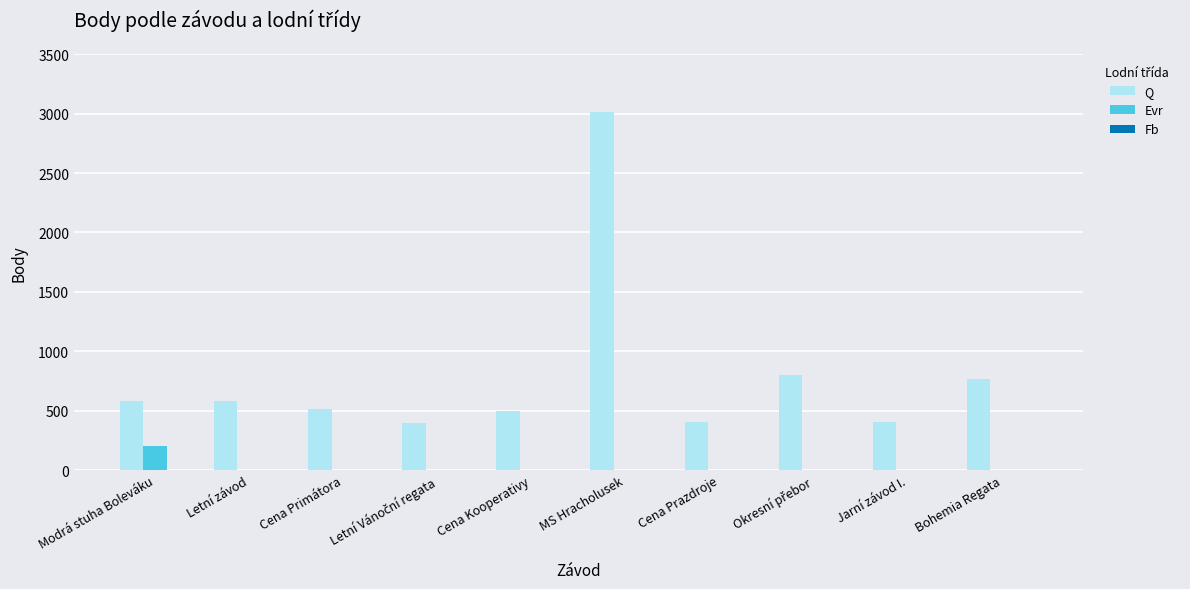

What is the spread (max minus min) of values at Jarní závod I.?

402